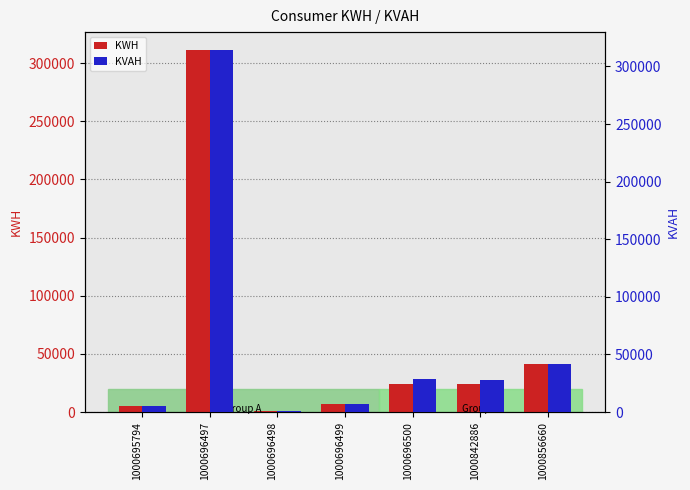

What is the spread (max minus min) of values at 1000696499?

59.4